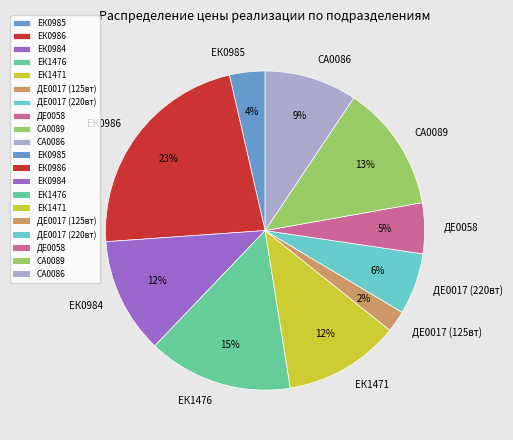

Combined, do СА0086 and СА0089 account for over 50%?

No